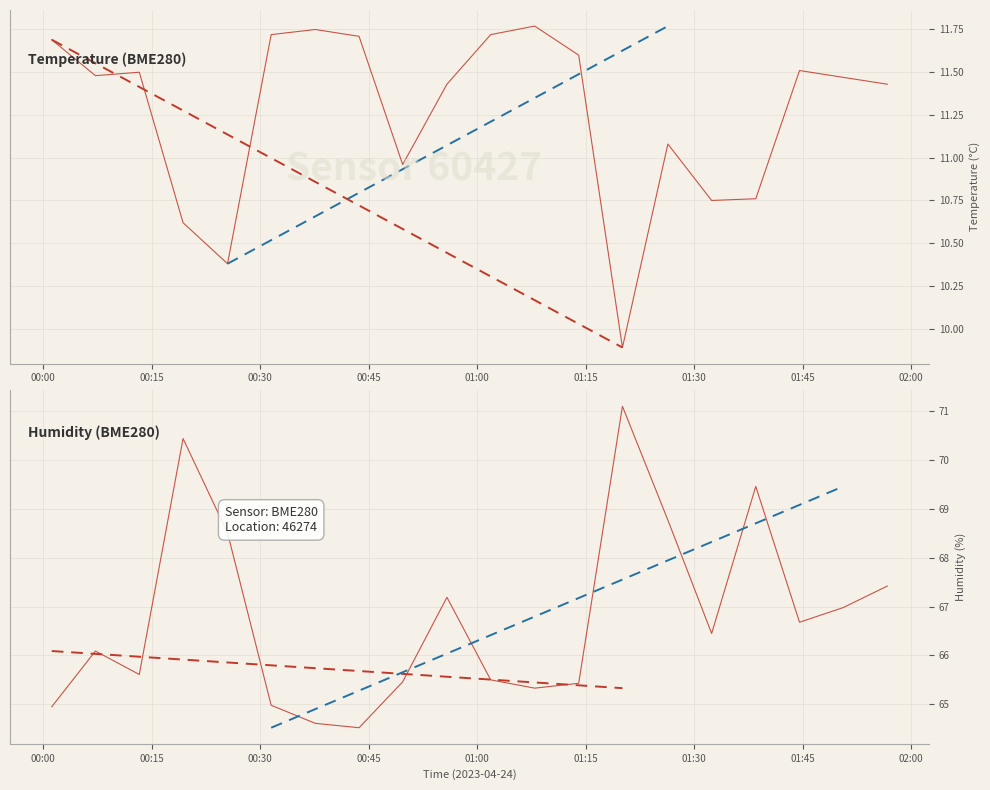

Which series has the largest total across all categories?

humidity